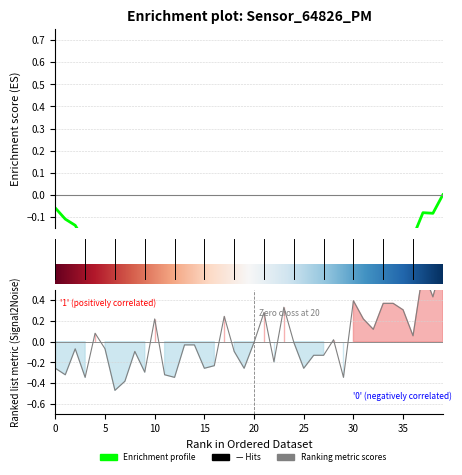

How many points are higher than both their immediate neighbors (excluding endpoints)?

10